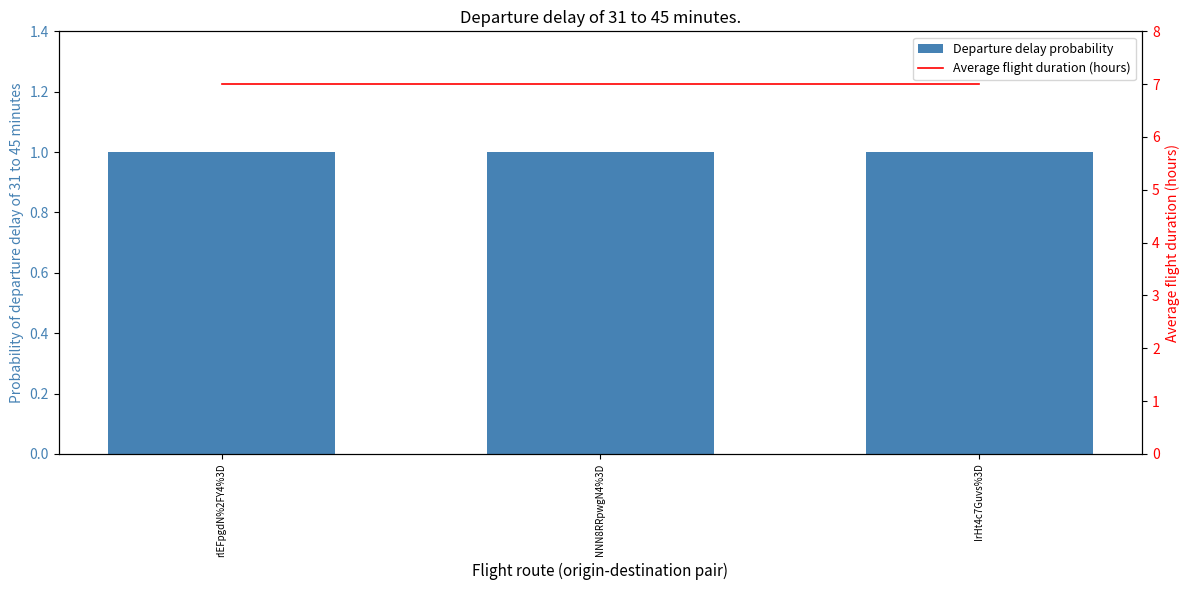

What is the average value of the Departure delay probability series?

1